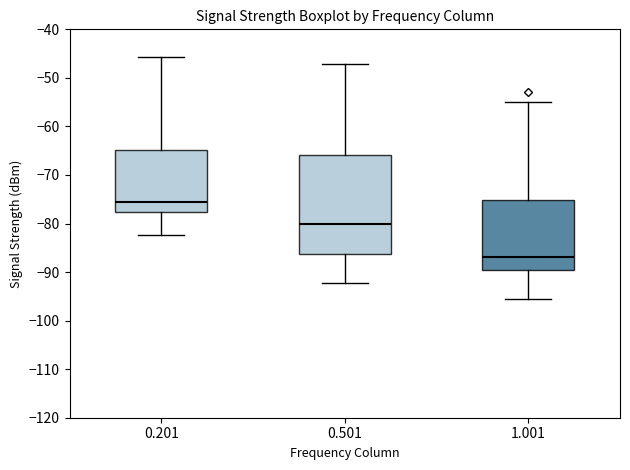

Reading left to right, transcribe this box plot: for each box, give where its median line is, the range the box spans, and where its two whiskers end, as read against the y-axis. The values are not printed on the chart, so give them approximately, as read against the axis.

0.201: median -76, box -78 to -65, whiskers -82 to -46
0.501: median -80, box -86 to -66, whiskers -92 to -47
1.001: median -87, box -90 to -75, whiskers -95 to -55